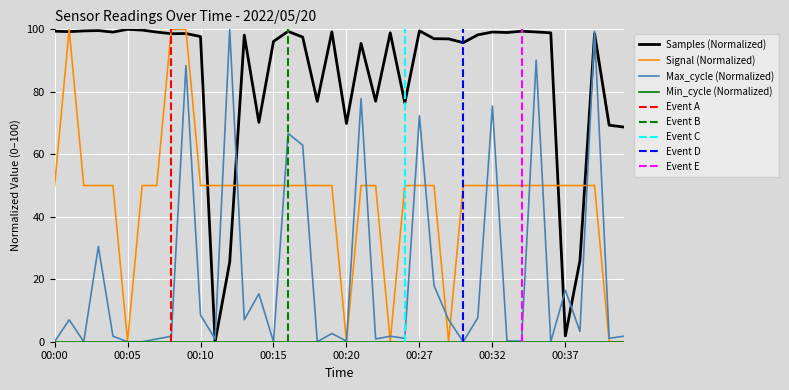

What is the average value of the Signal series?

46.2